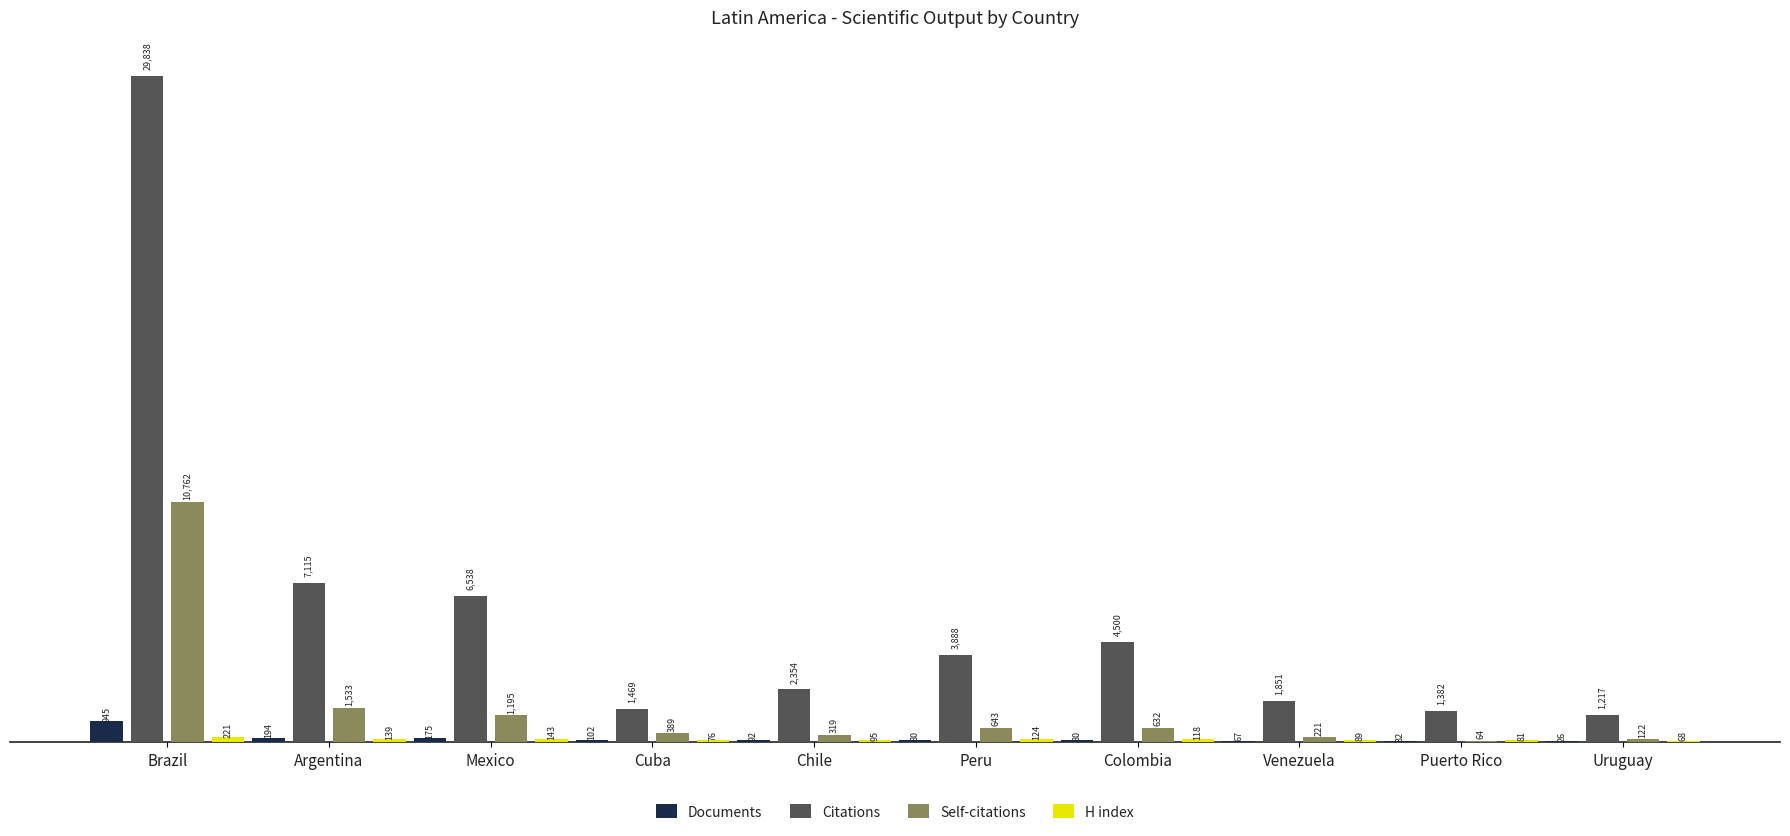

Which label corresponds to the largest value in the chart?

Brazil